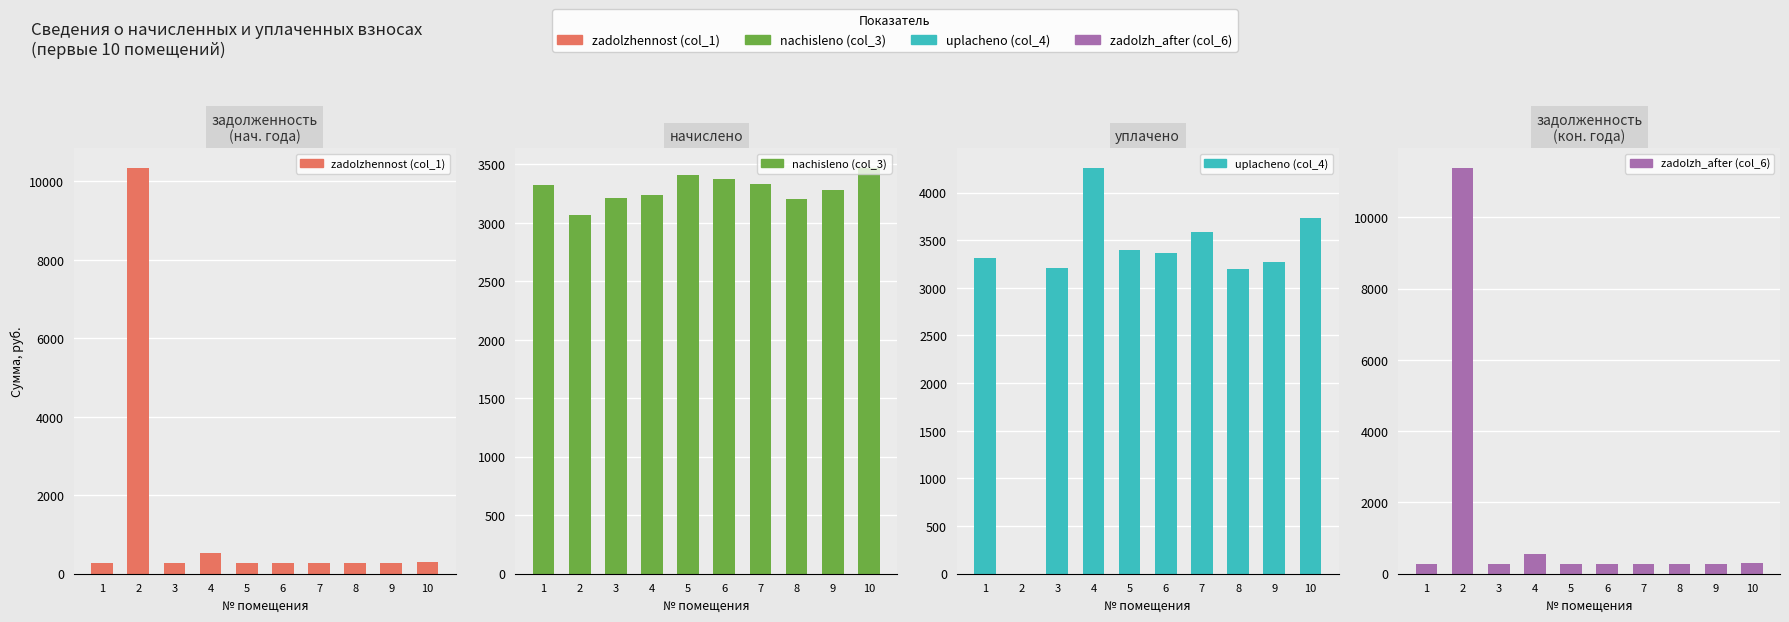

Which series has the largest total across all categories?

nachisleno (col_3)